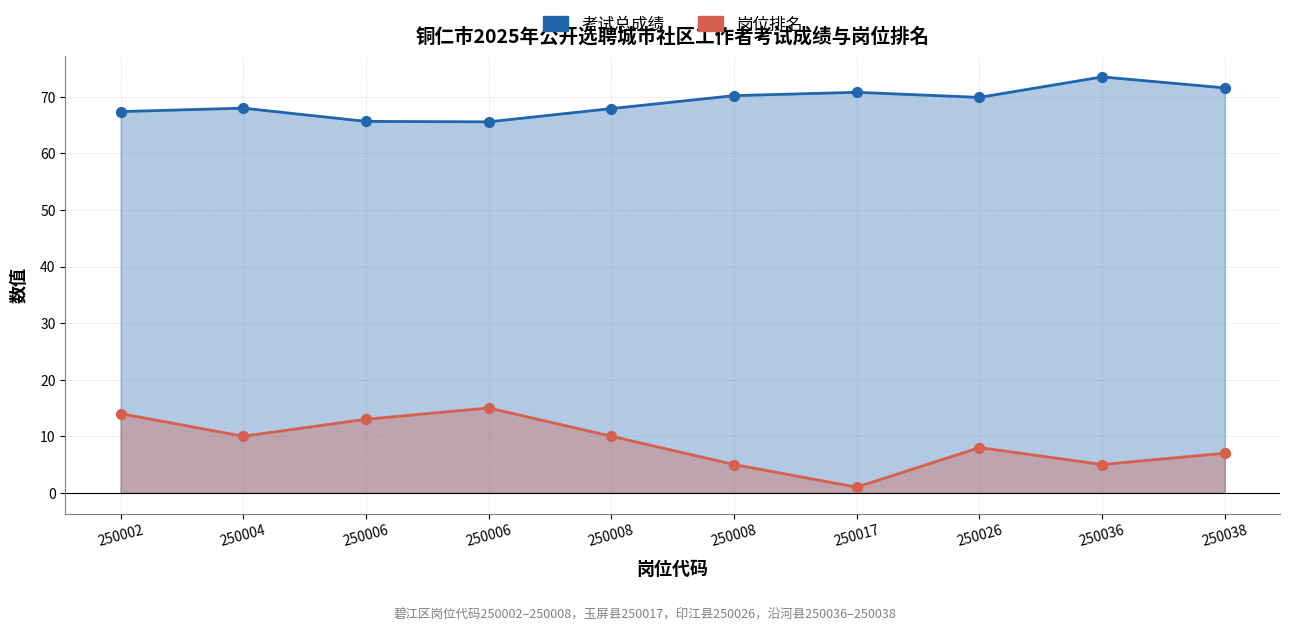

At how many categories does at least one series exceed 18?

10